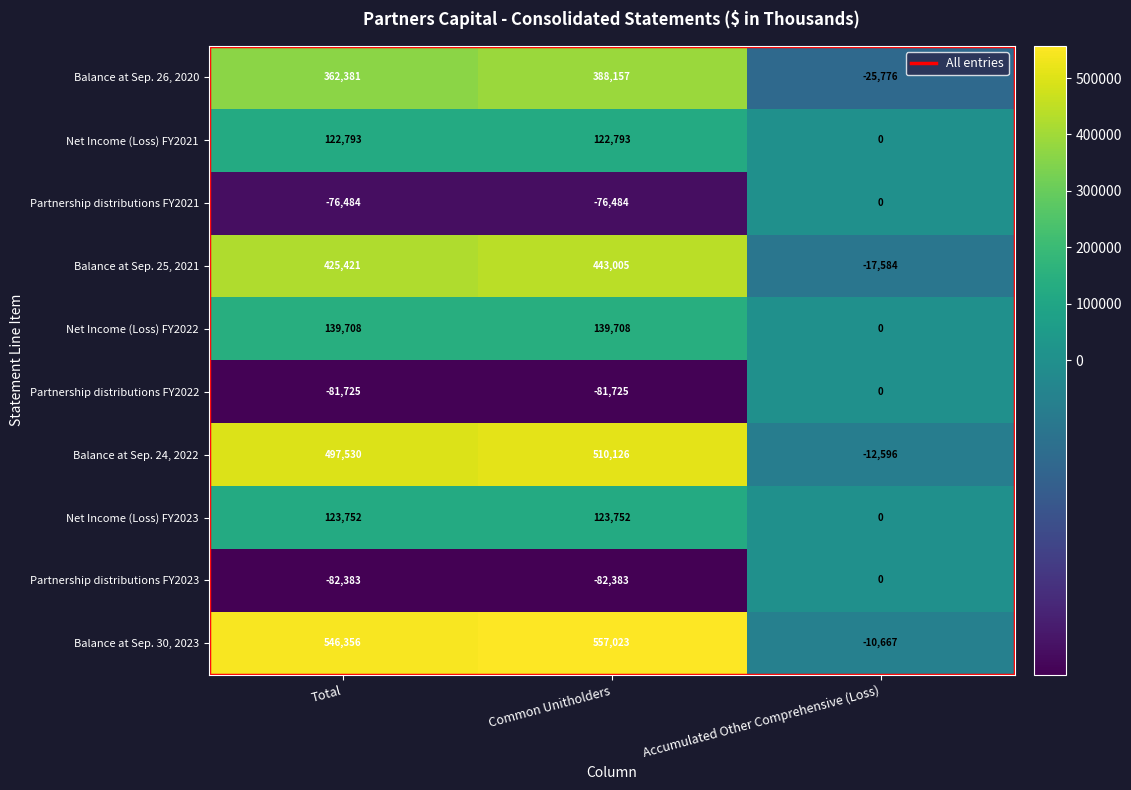

What is the smallest value displayed?

-82383